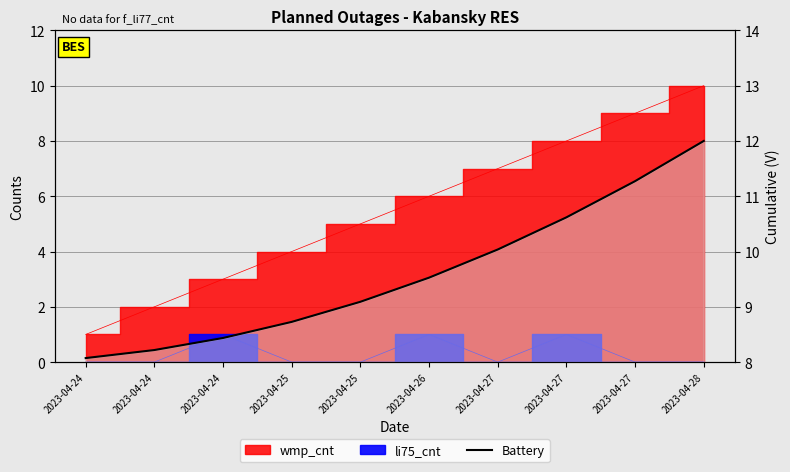

Approximately how many times larger is the value at 2023-04-27 compared to 2023-04-28?

0.9